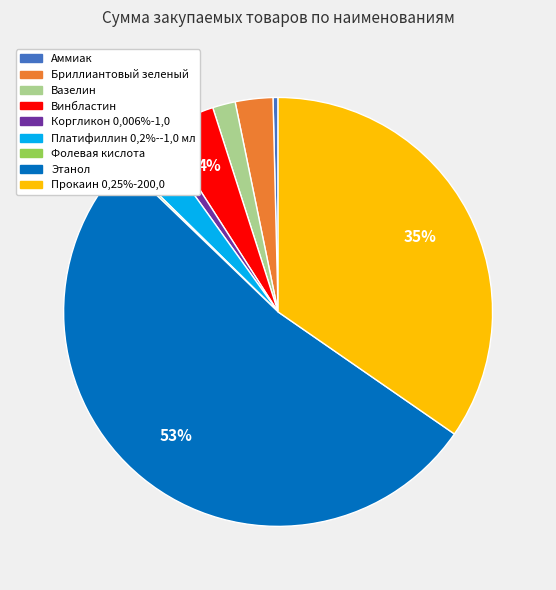

To the nearest percent, what is the average slice percentage?

11%